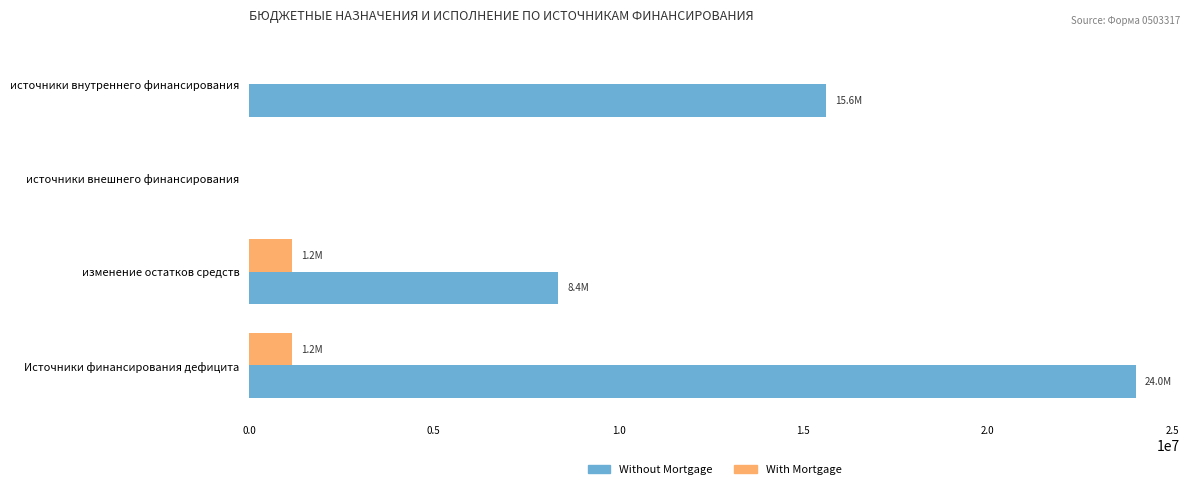

Which series has the largest total across all categories?

Without Mortgage